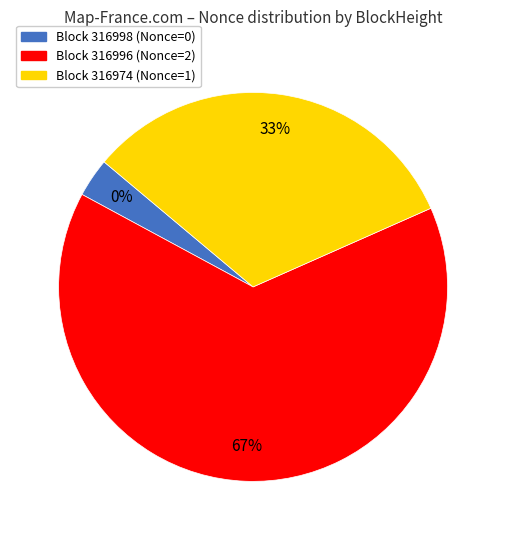

What is the largest slice in the pie chart?

316996